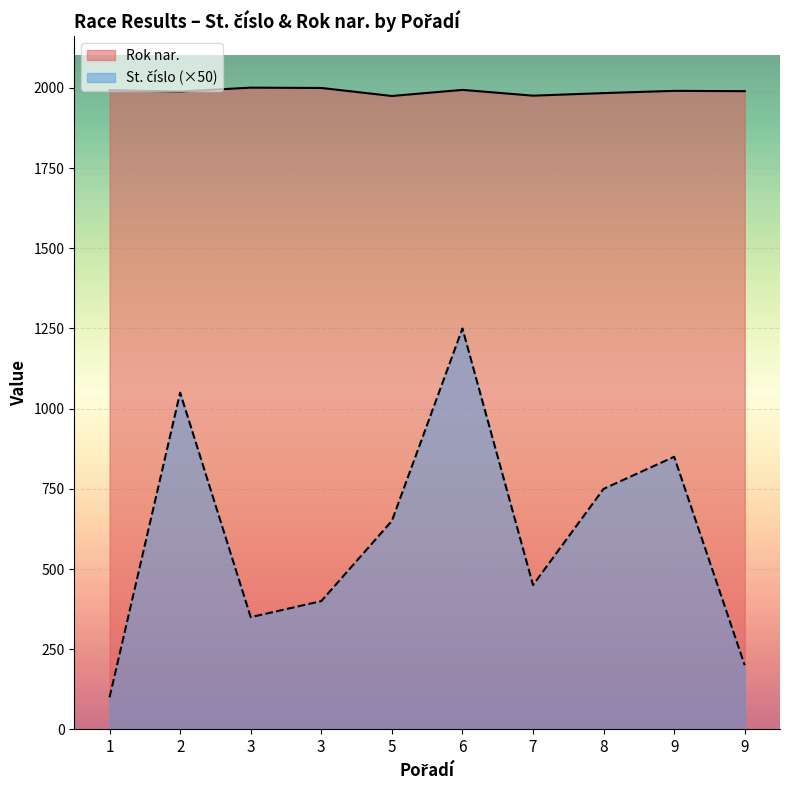

The value of Rok nar. at 8 is 1984. True or false?

True